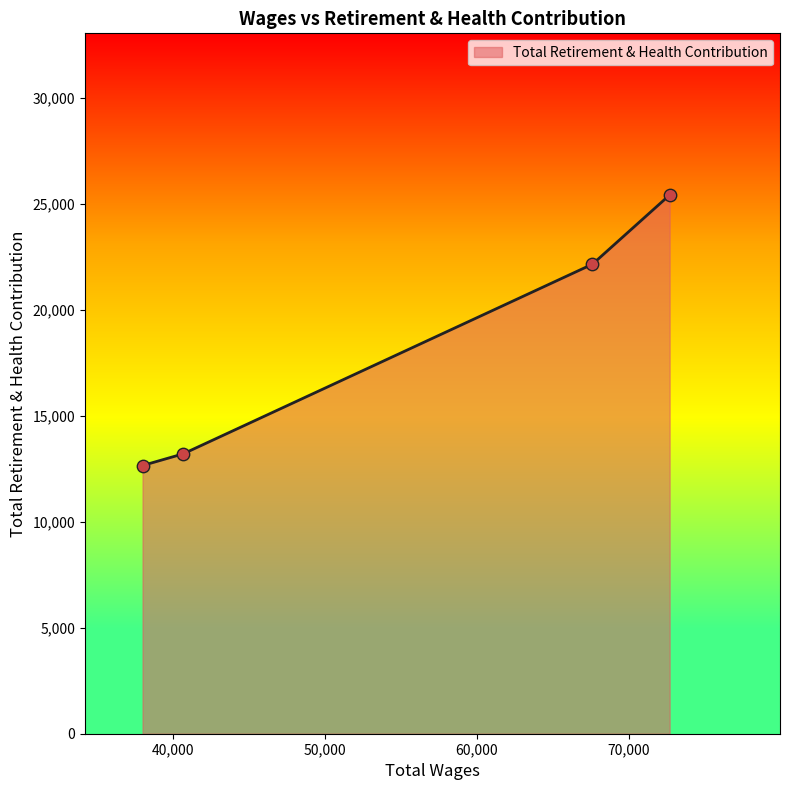

What is the minimum value shown in the chart?

12654